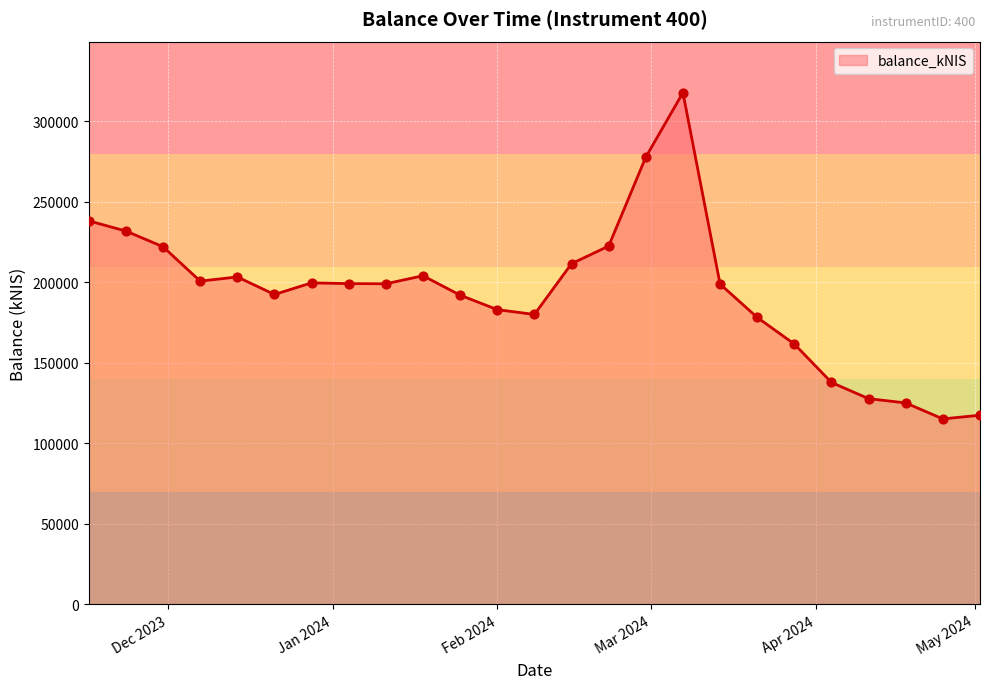

What is the difference between the maximum and minimum values?

202594.2